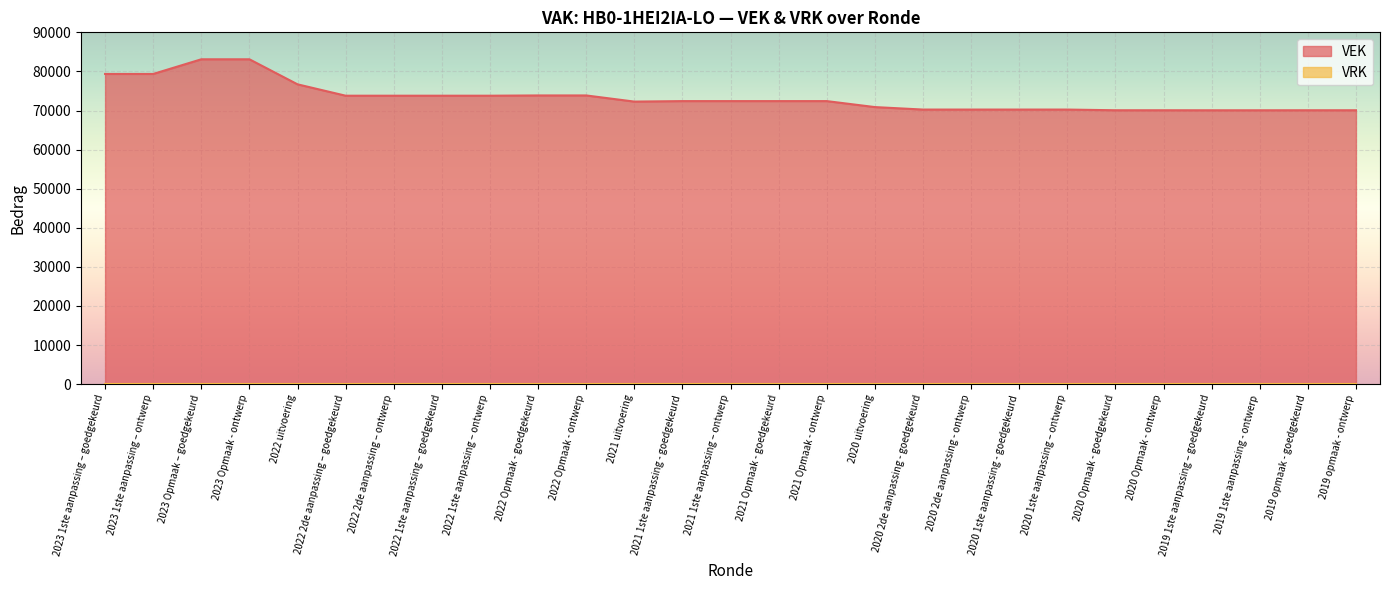

True or false: the data shows 73857 at 2022 Opmaak - goedgekeurd.

True